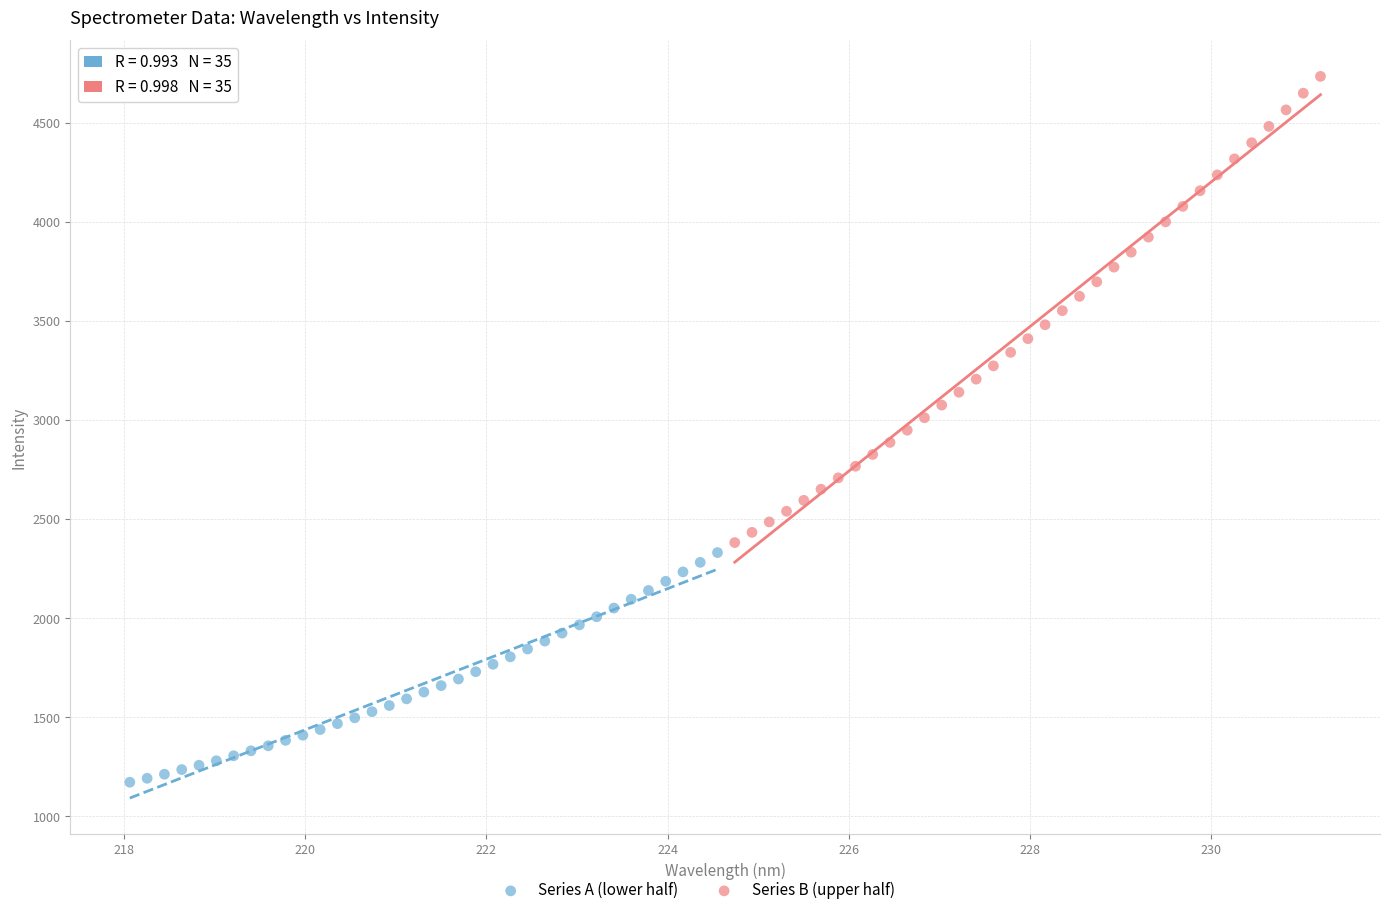

Which series contains the highest Y value?

Series B (upper half)